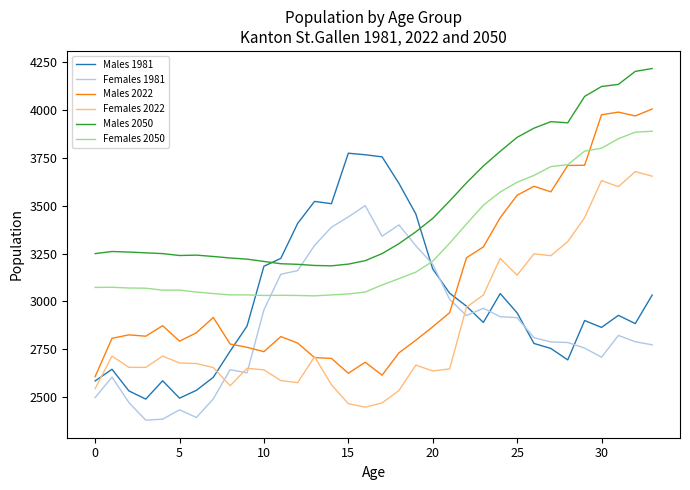

How many intersections are there between Females 2022 and Males 2022?

2